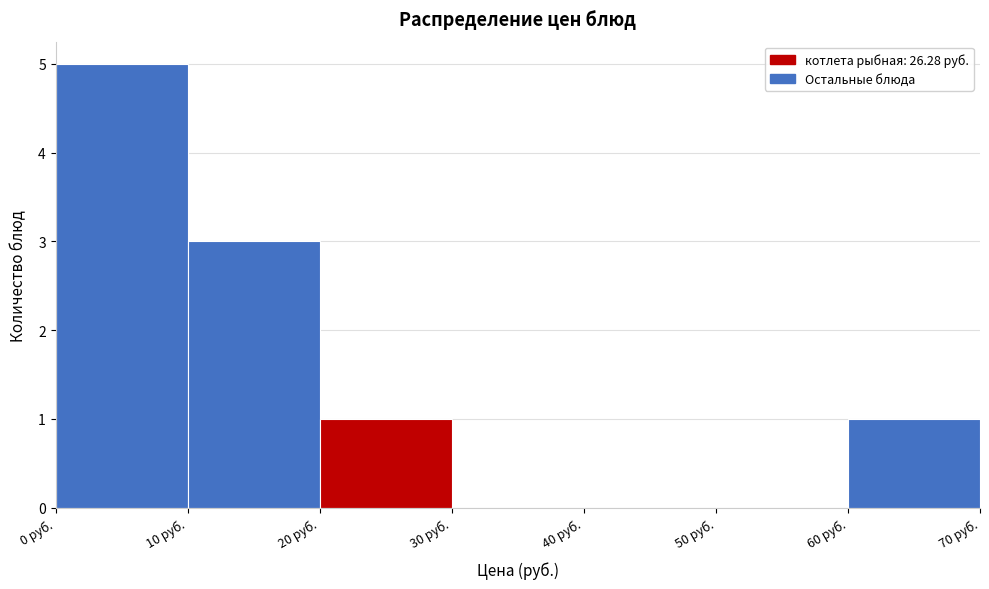

Reading left to right, list every bar in this chart as the range it spans on the x-axis followed by its height. The values are not printed on the chart, so give them approximately, as read against the axis.

0 to 10: 5
10 to 20: 3
20 to 30: 1
30 to 40: 0
40 to 50: 0
50 to 60: 0
60 to 70: 1